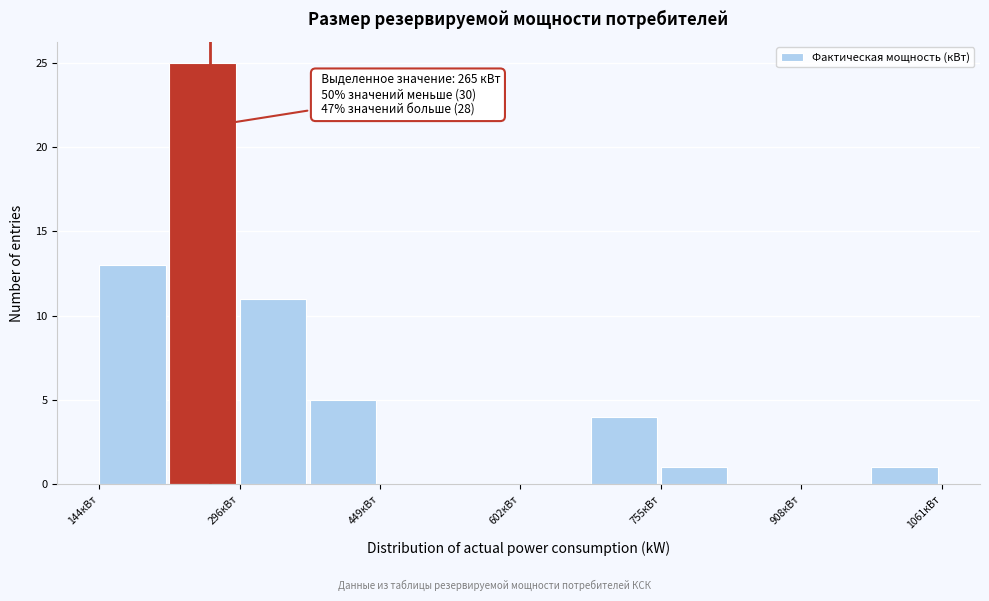

Read against the x-axis, roughly where is the centre of the tallest bar?

260